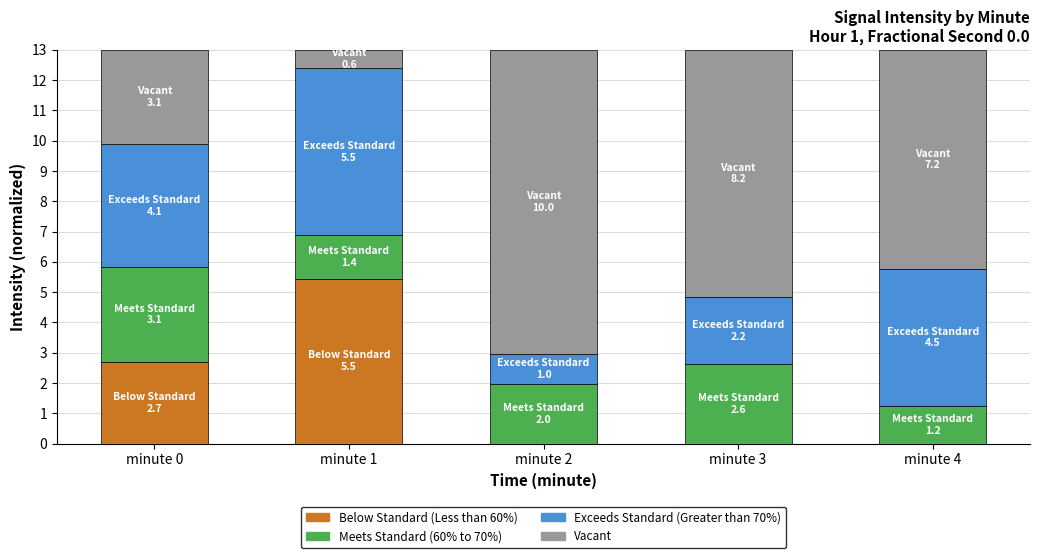

What is the total value across all series at minute 1?

13.0